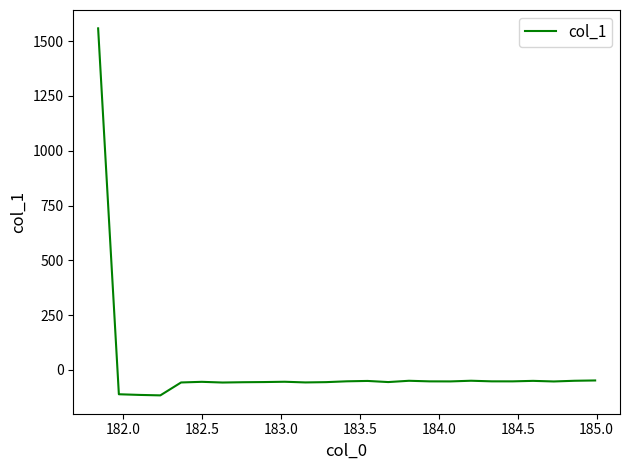

What is the difference between the maximum and minimum values?

1673.7